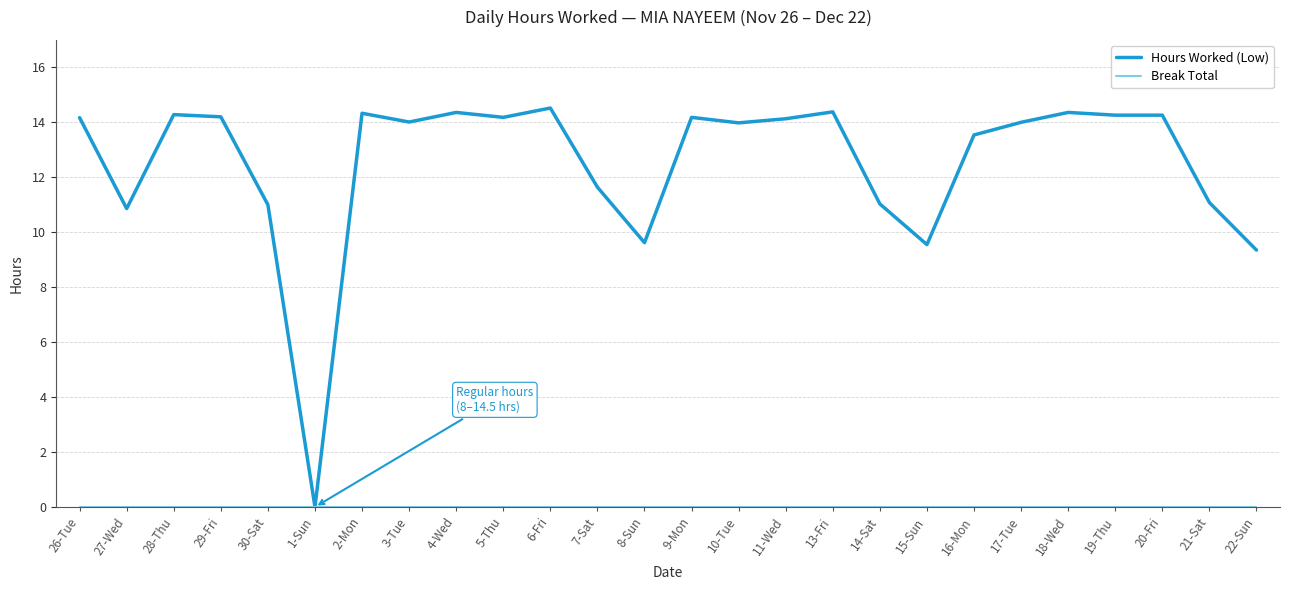

True or false: Hours Worked (Low) has more than 2 points higher than both neighbors.

True